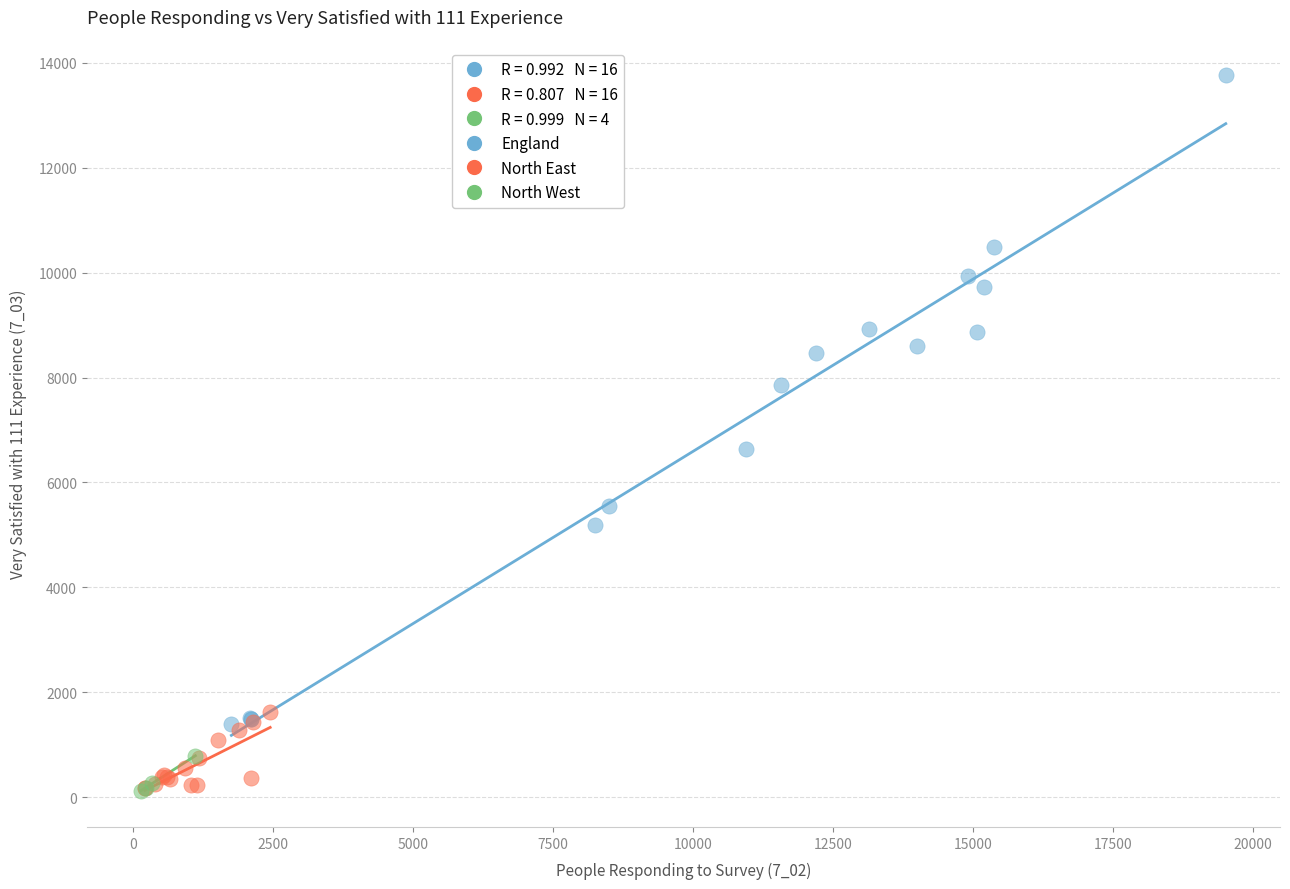

Which series reaches the maximum Y coordinate?

England